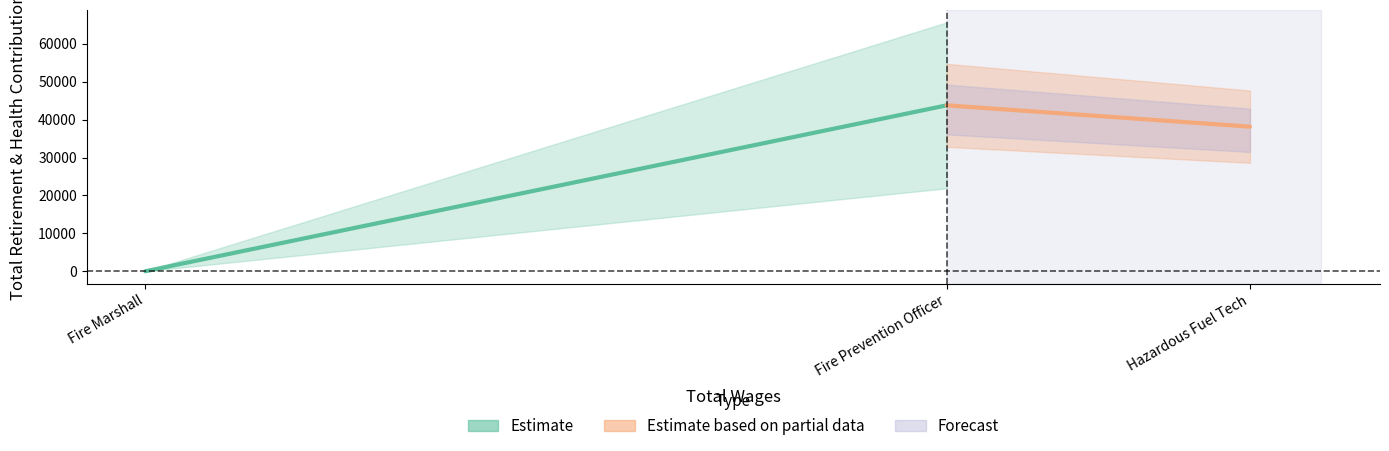

What is the maximum value shown in the chart?

43784